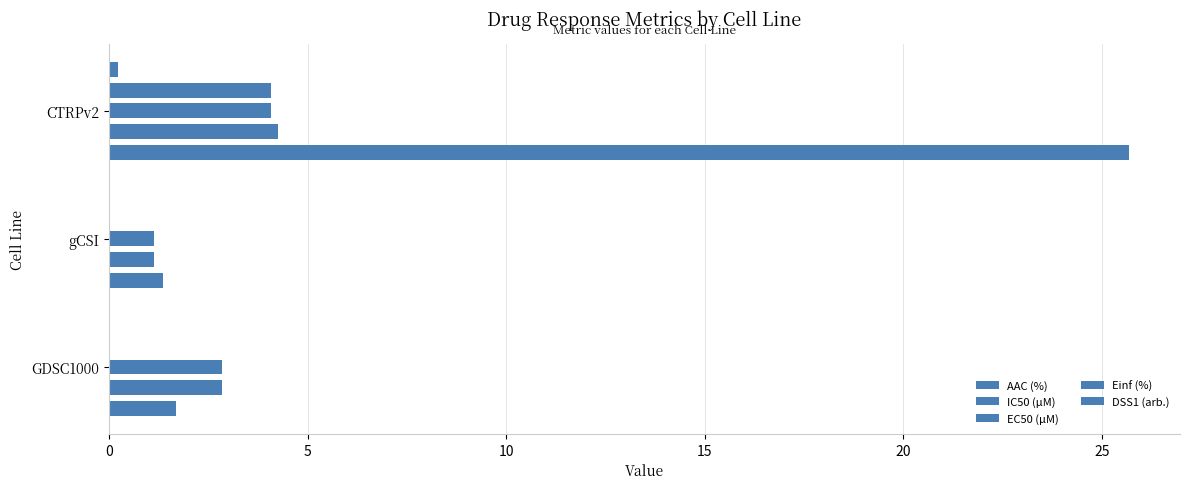

Does the chart contain any negative values?

No